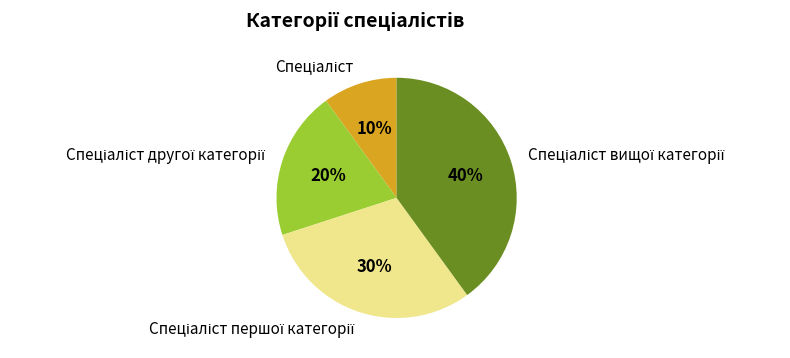

To the nearest percent, what is the difference between the largest and smallest slice percentages?

30%